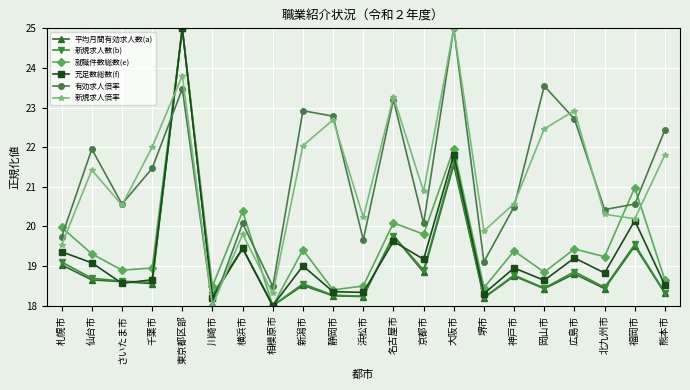

Does the chart have visible grid lines?

Yes